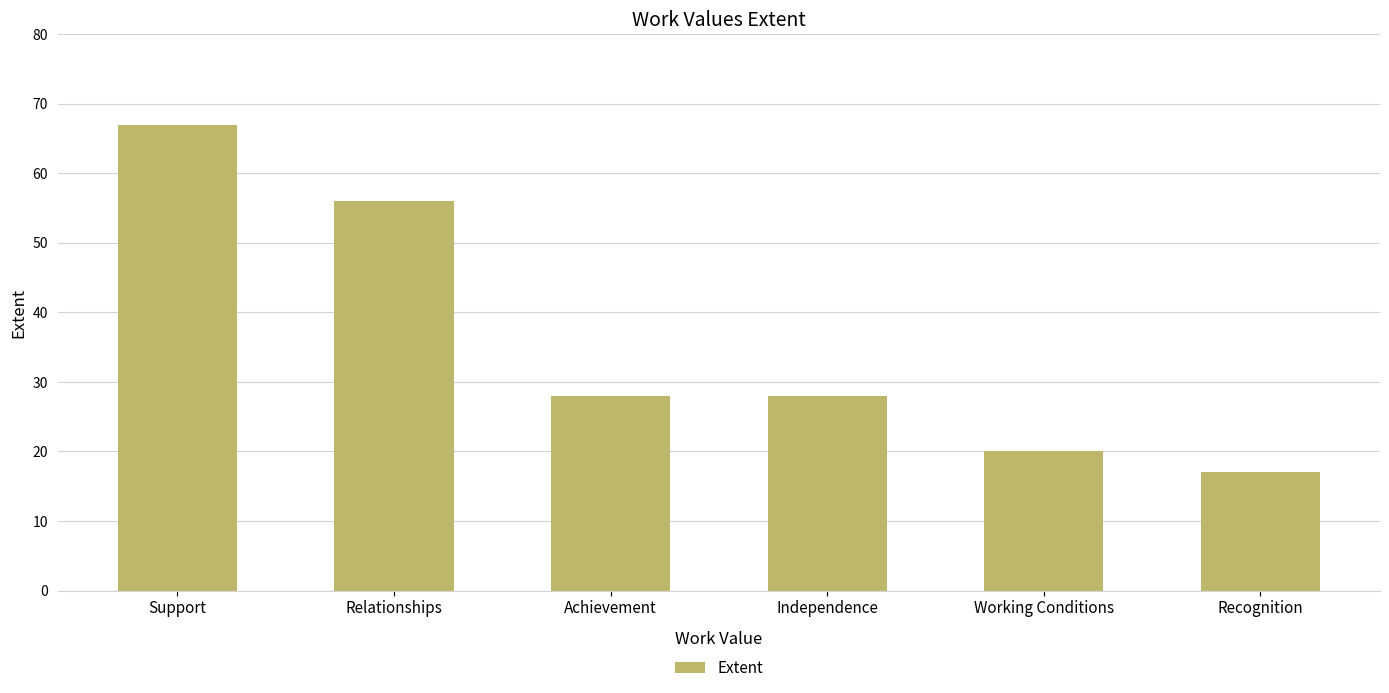

What is the value of the 3rd bar from the left?

28